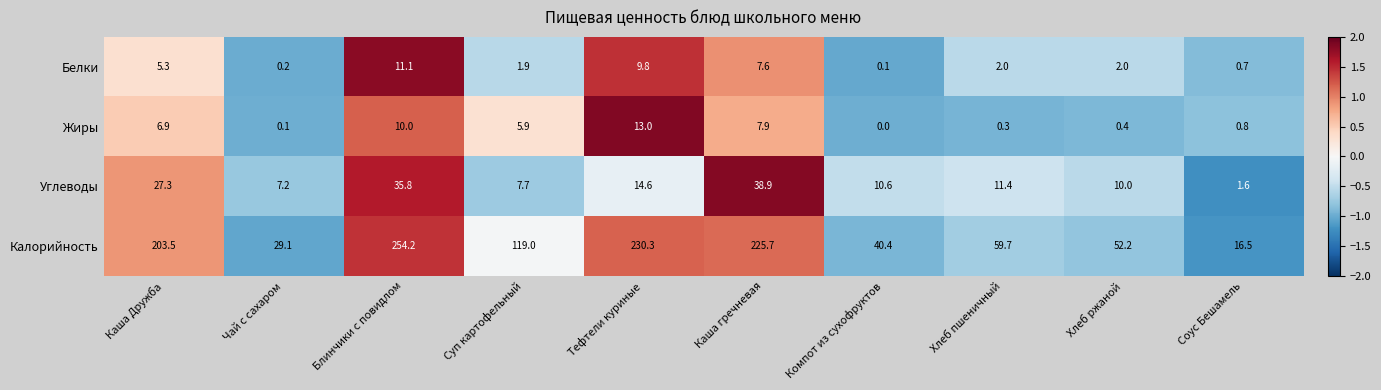

At which category is the sum across all series the highest?

Блинчики с повидлом